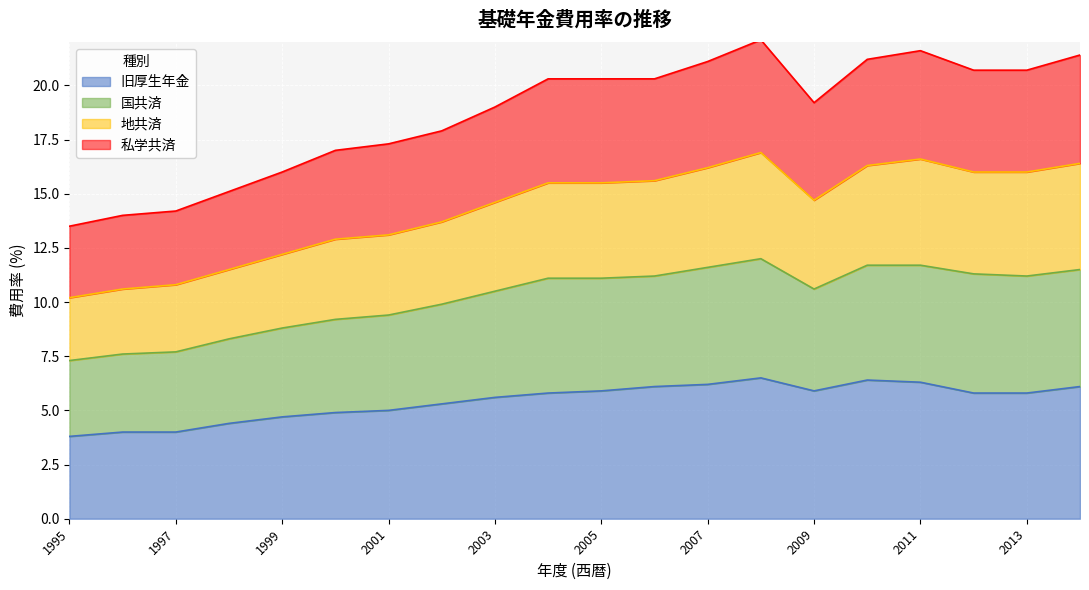

What is the lowest value of the 旧厚生年金 series?

3.8